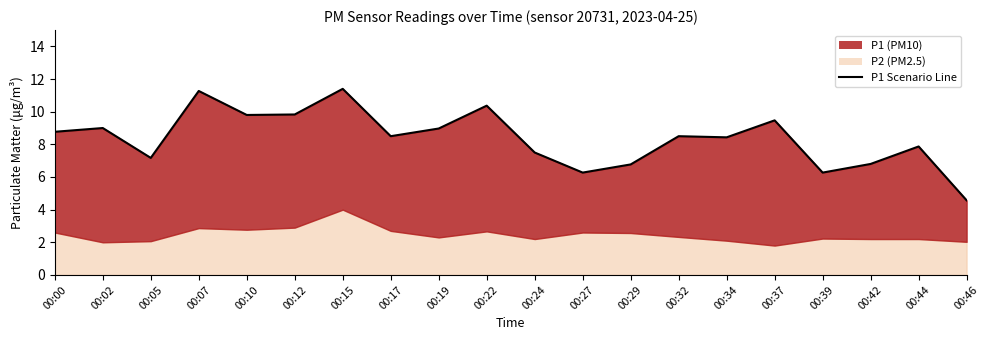

The value at 00:12 is 4.3. True or false?

False